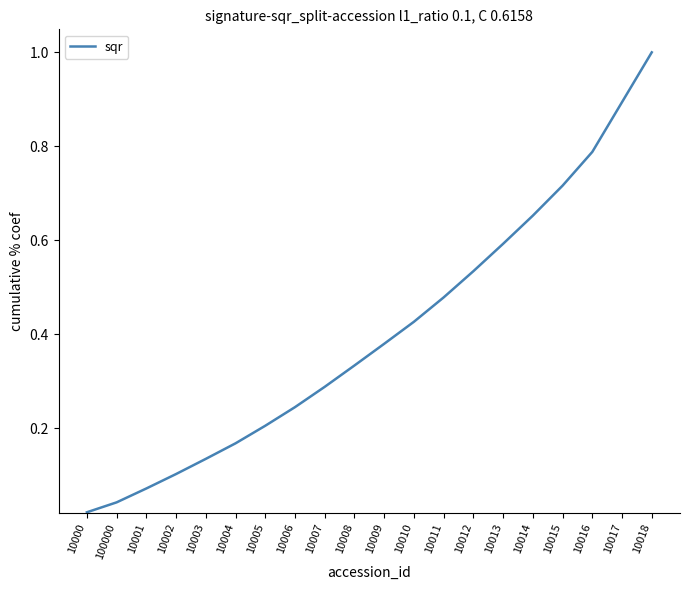

What is the maximum value shown in the chart?

1.0